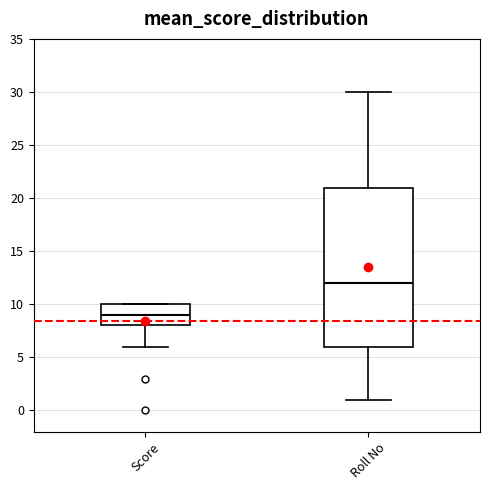

Where is the lower edge of the box for Roll No on the y-axis? The values are not printed on the chart, so give them approximately, as read against the axis.

6